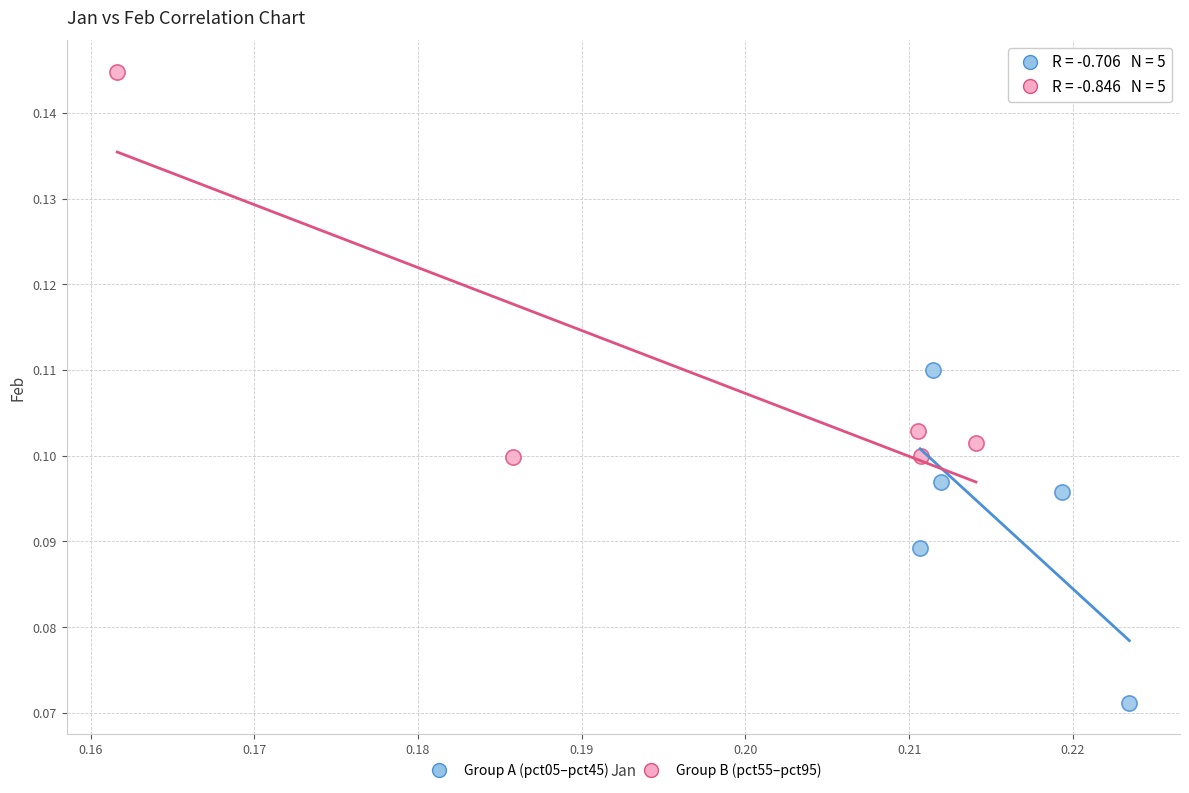

Which series reaches the maximum Y coordinate?

Group B (pct55–pct95)